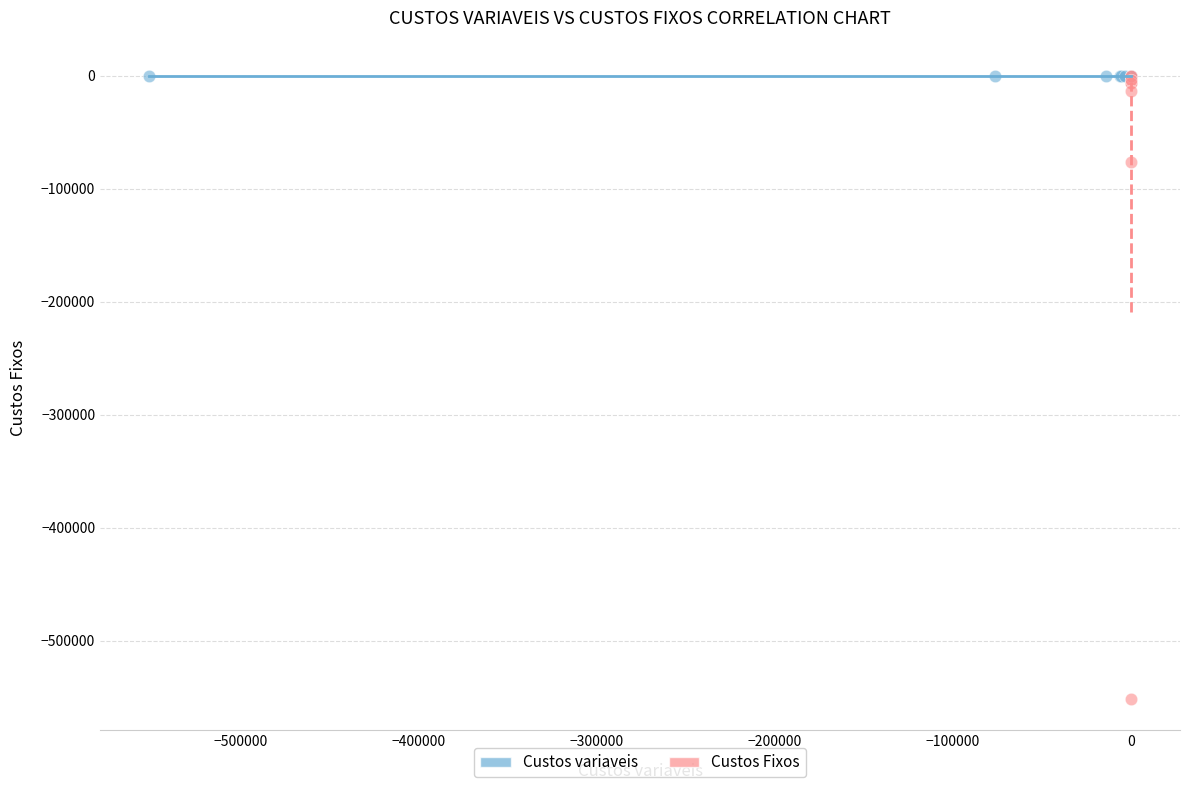

Which series reaches the minimum Y coordinate?

Custos Fixos